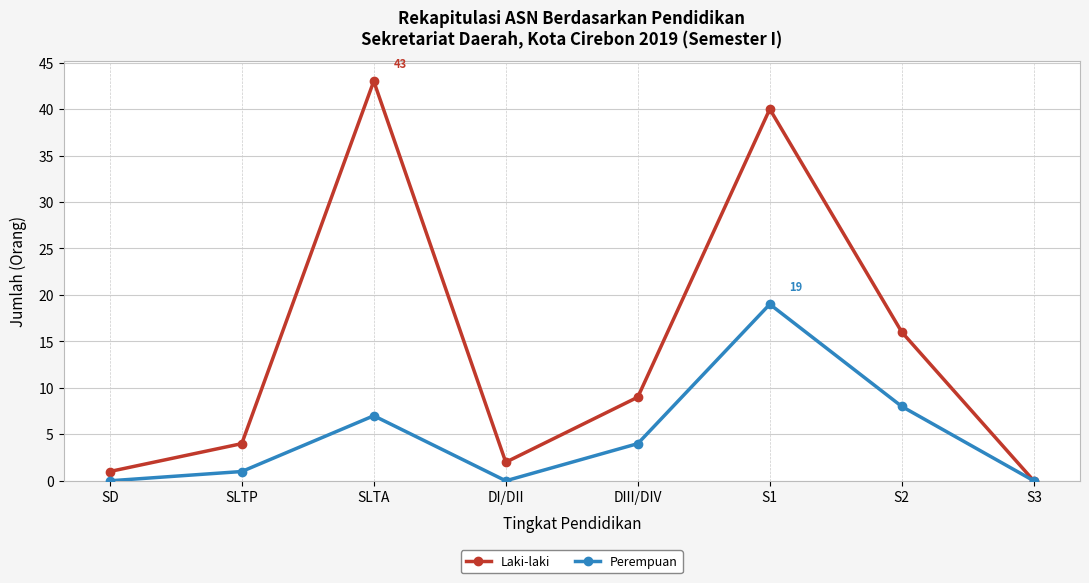

Count the number of data series in this chart.

2